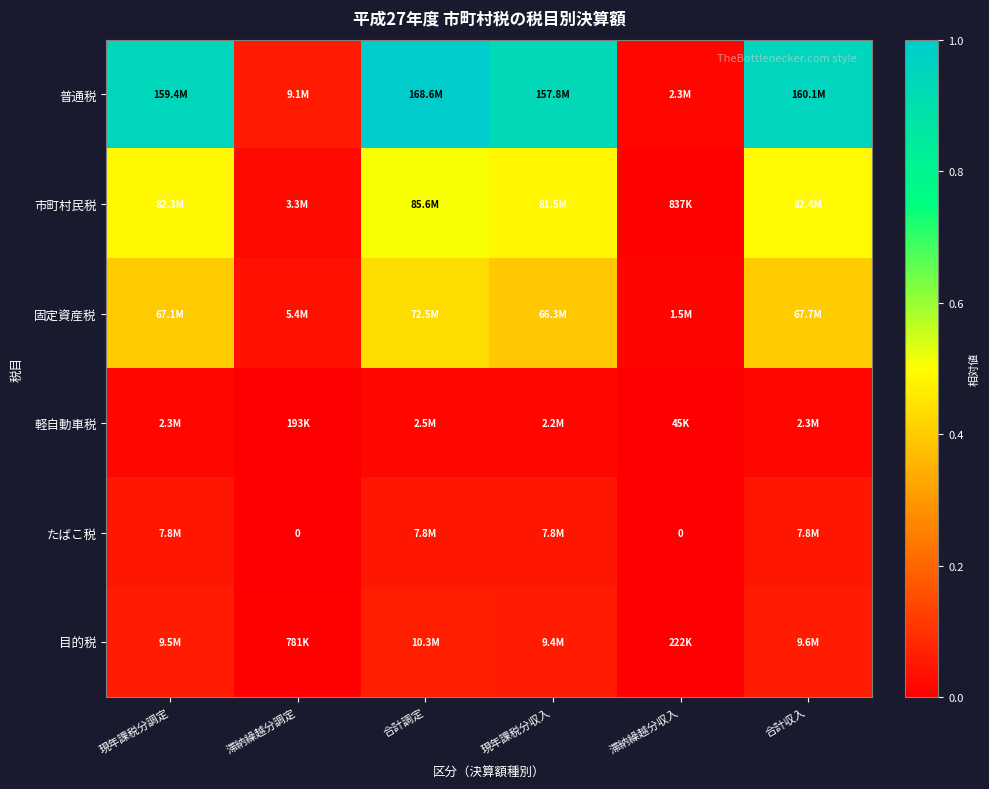

True or false: 目的税 has a value of 0.0 at 滞納繰越分収入.

True